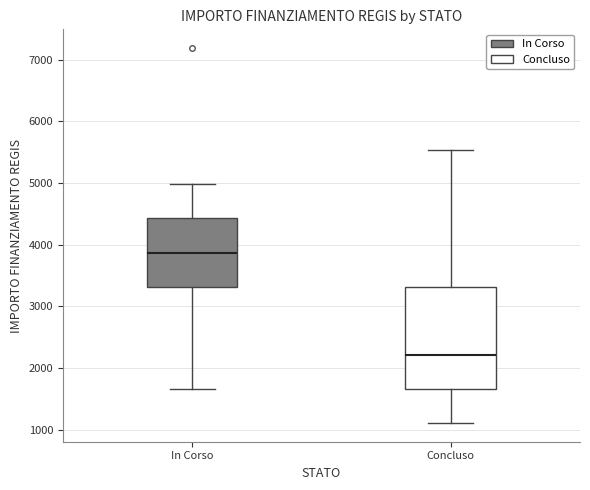

Reading left to right, transcribe this box plot: for each box, give where its median line is, the range the box spans, and where its two whiskers end, as read against the y-axis. The values are not printed on the chart, so give them approximately, as read against the axis.

In Corso: median 3900, box 3300 to 4400, whiskers 1700 to 5000
Concluso: median 2200, box 1700 to 3300, whiskers 1100 to 5500